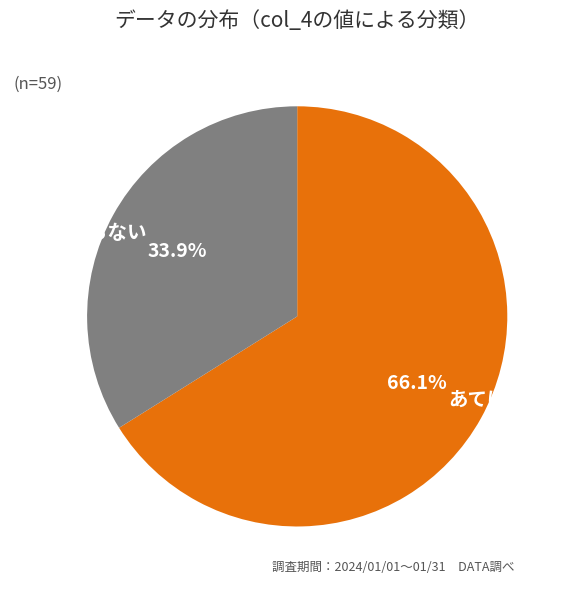

Which slice represents more than half of the pie?

あてはまる